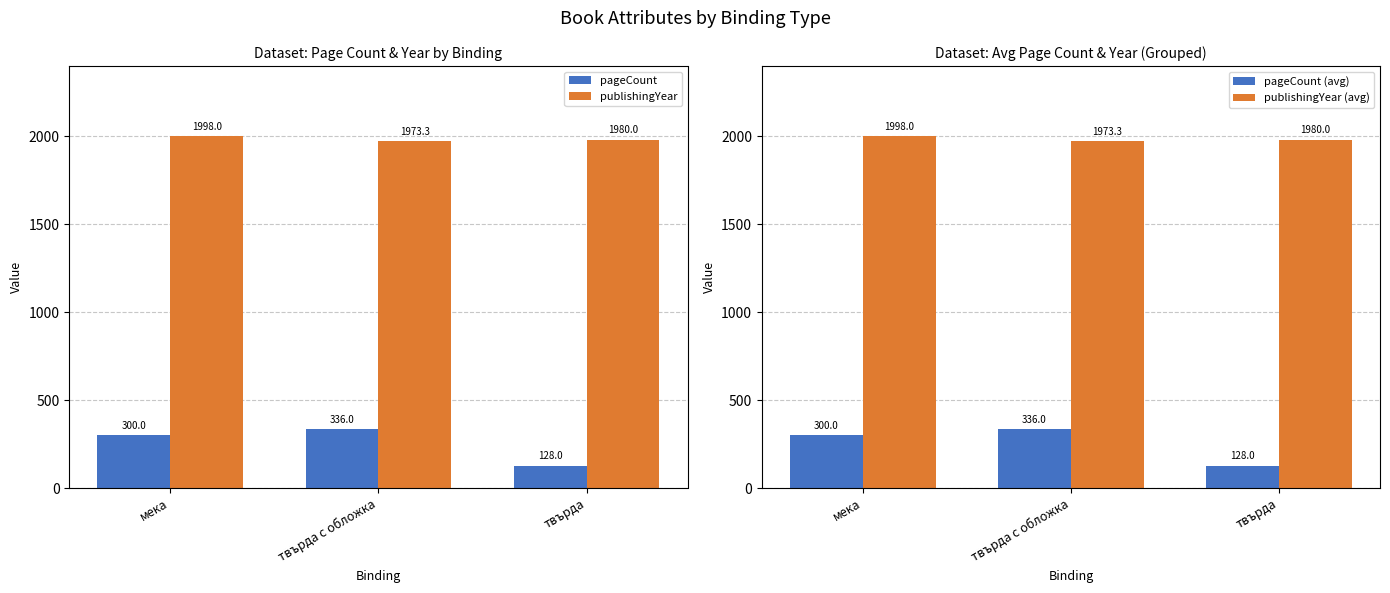

Rank the series by their maximum value, from lowest to highest.

pageCount, pageCount (avg), publishingYear, publishingYear (avg)